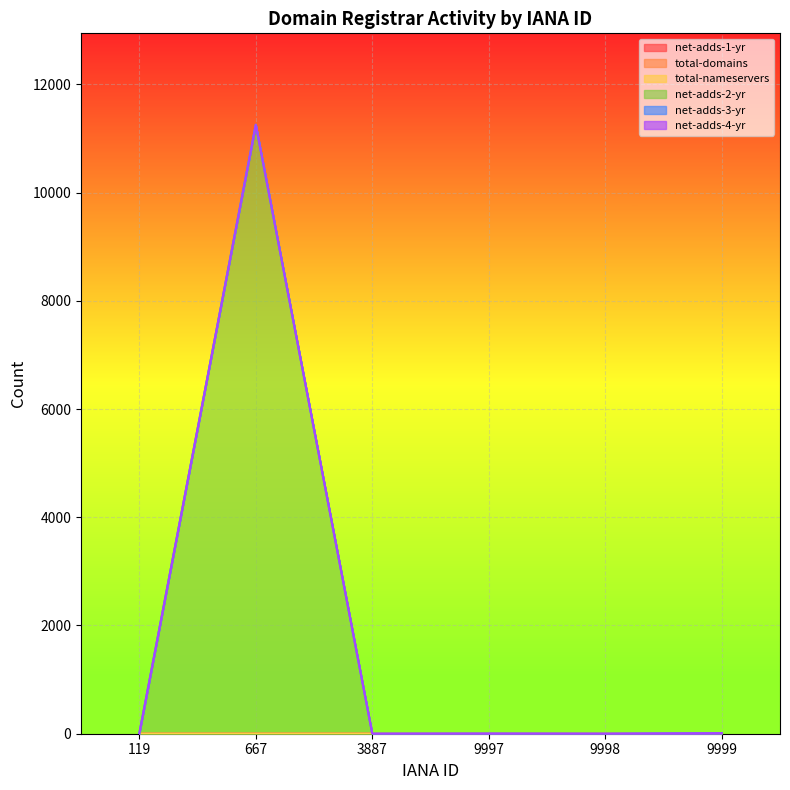

How many data points in net-adds-2-yr are above 2?

2